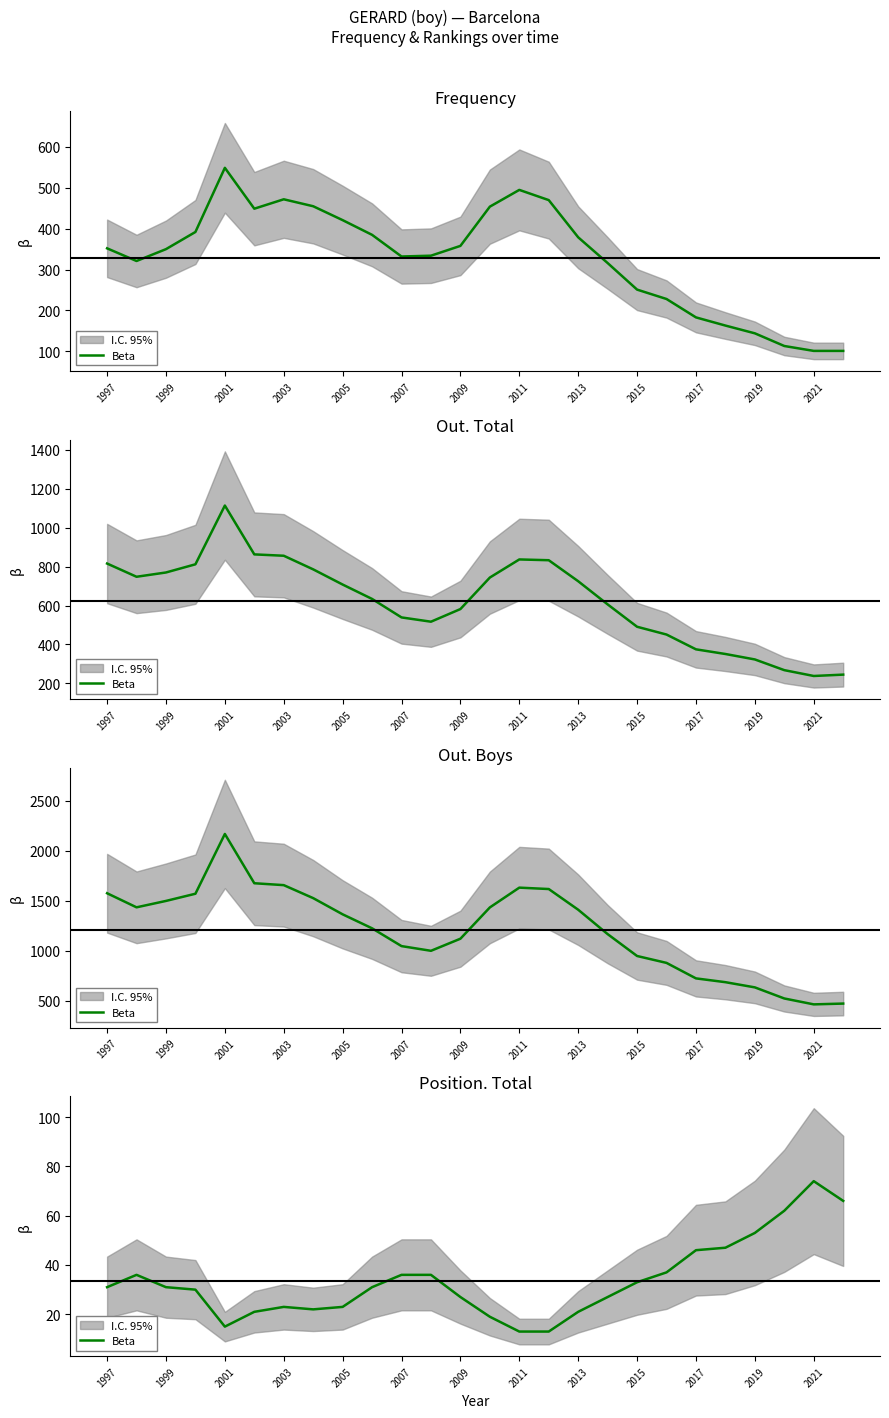

How many interior local peaks (higher than both neighbors) does the data have?

3